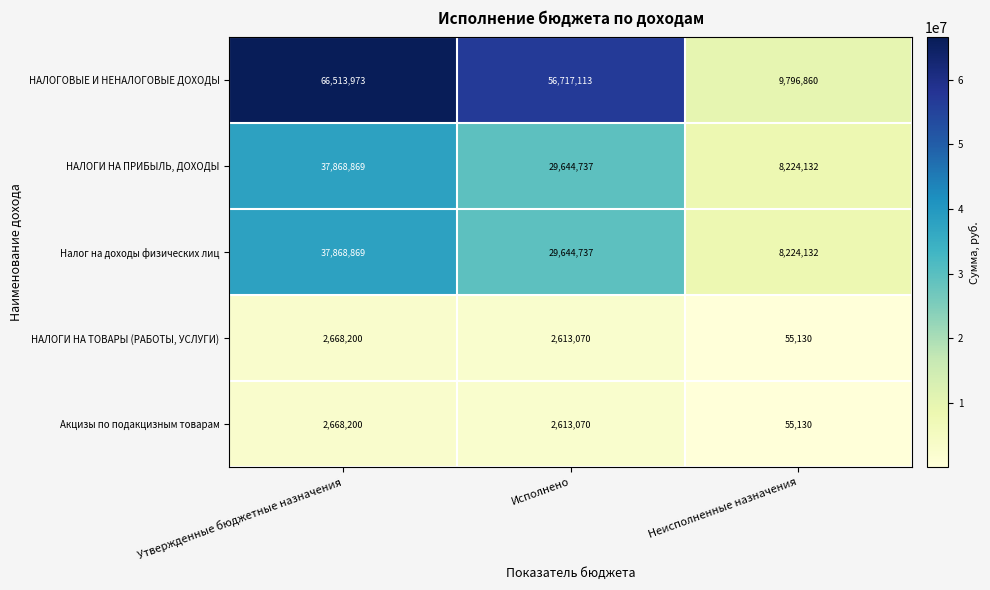

What is the minimum value shown in the chart?

55130